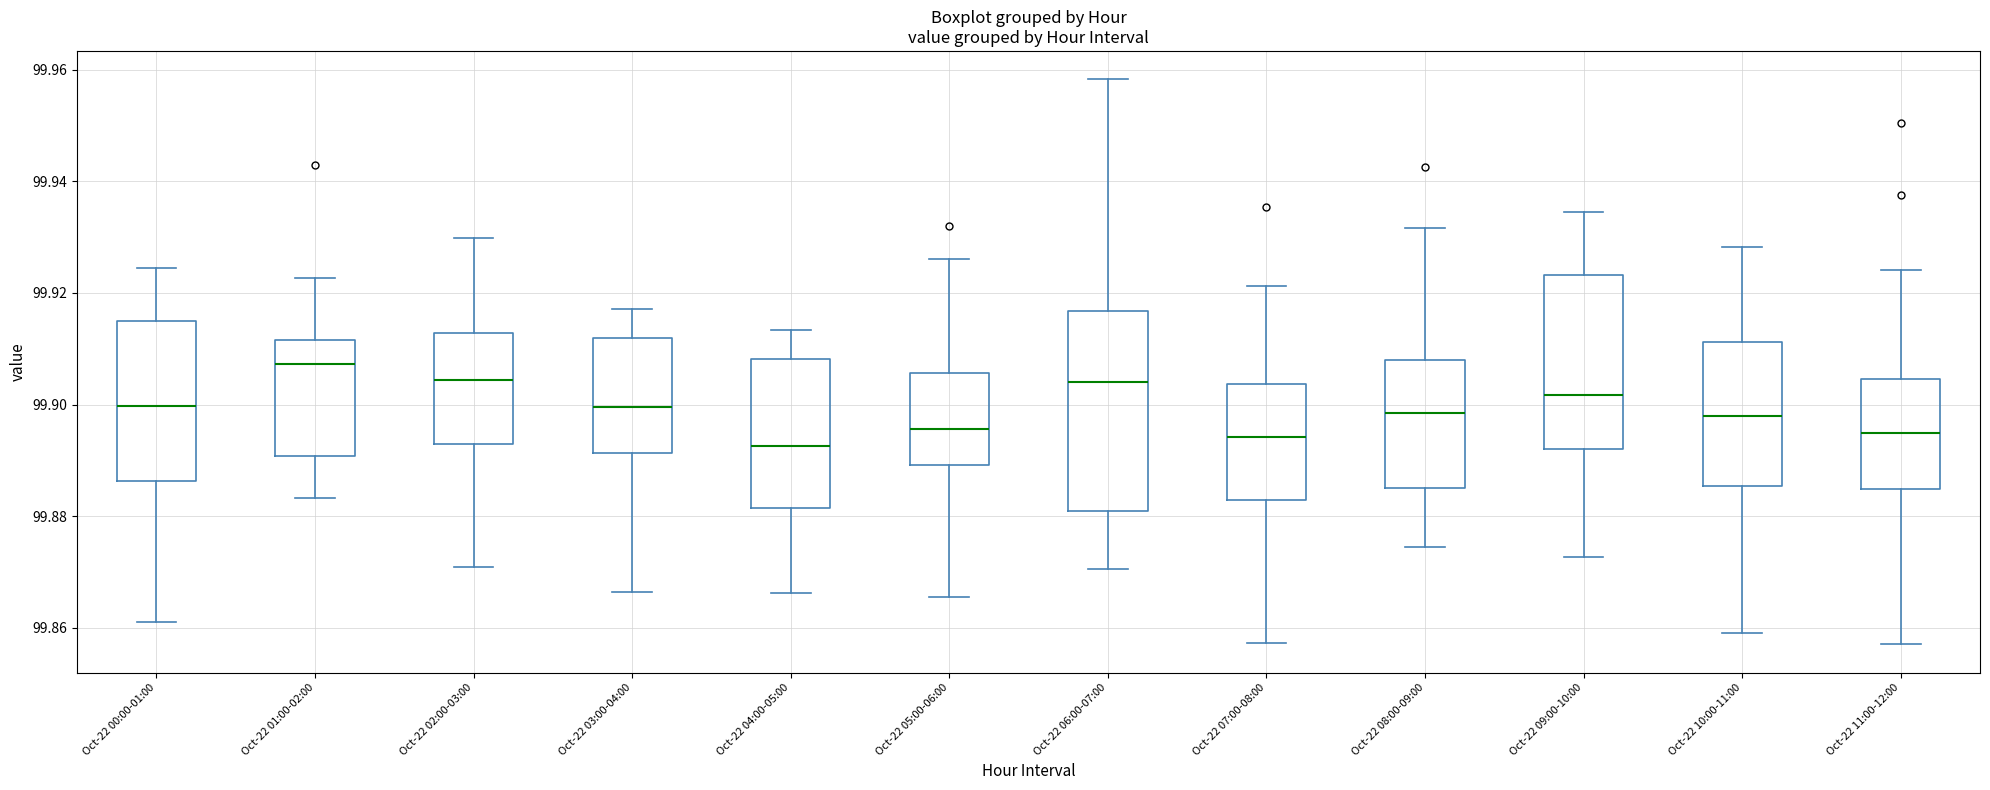

Which box is the tallest, from its lower edge to its upper edge?

Oct-22 06:00-07:00